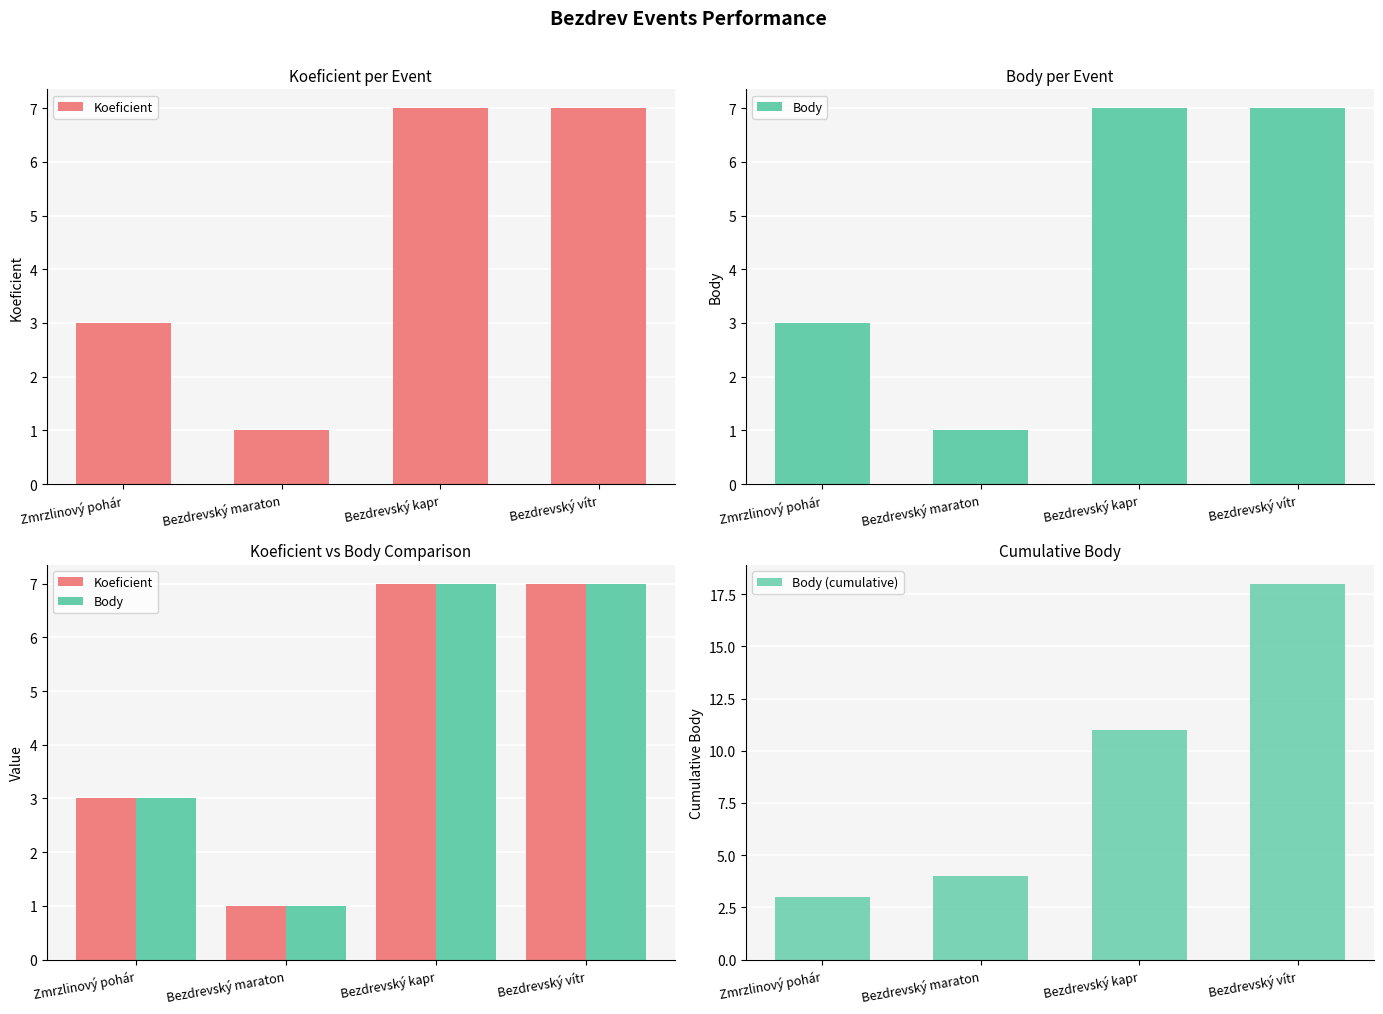

What is the sum of the Koeficient values at Zmrzlinový pohár and Bezdrevský vítr?

10